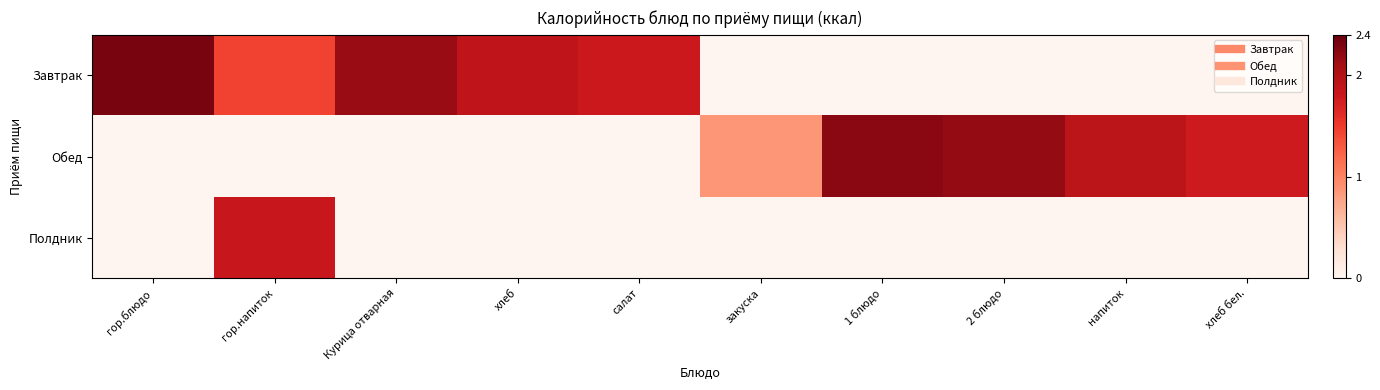

How many series are shown in this chart?

3